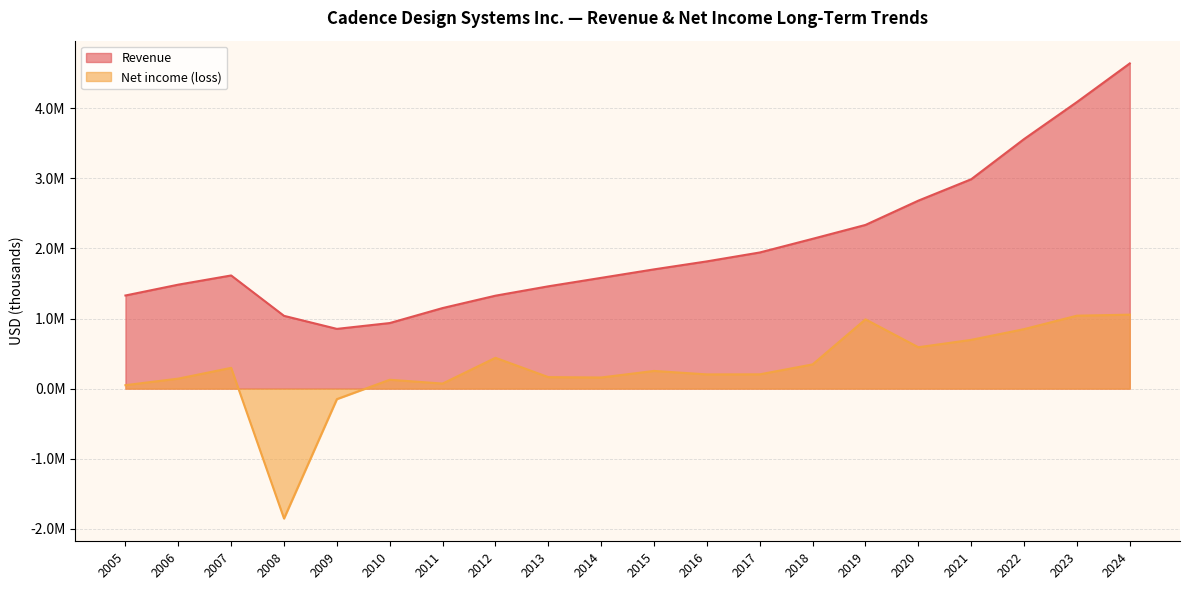

Rank the categories by Net income (loss) value from lowest to highest.

2008, 2009, 2005, 2011, 2010, 2006, 2014, 2013, 2016, 2017, 2015, 2007, 2018, 2012, 2020, 2021, 2022, 2019, 2023, 2024